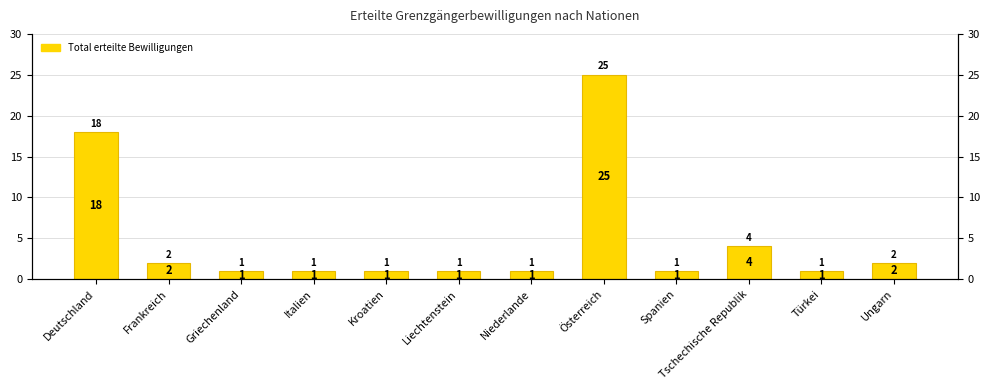

The chart shows a value of 1 at Spanien. True or false?

False